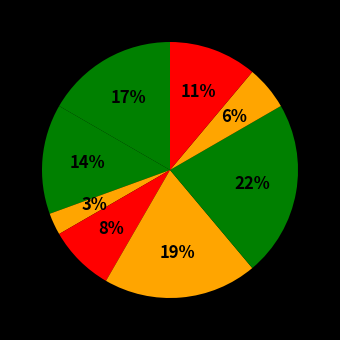

How many slices are in this pie chart?

8